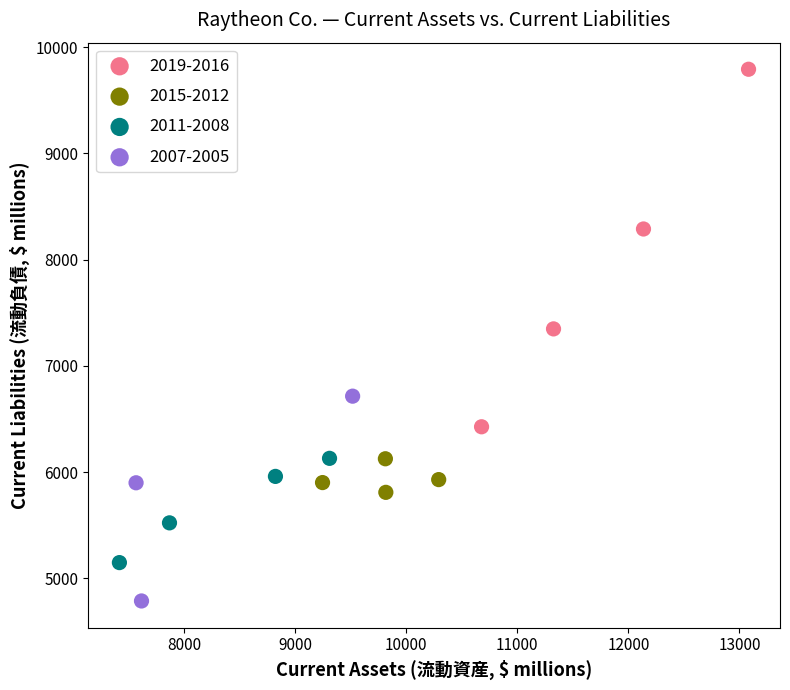

Which series has the widest spread of Y values?

2019-2016